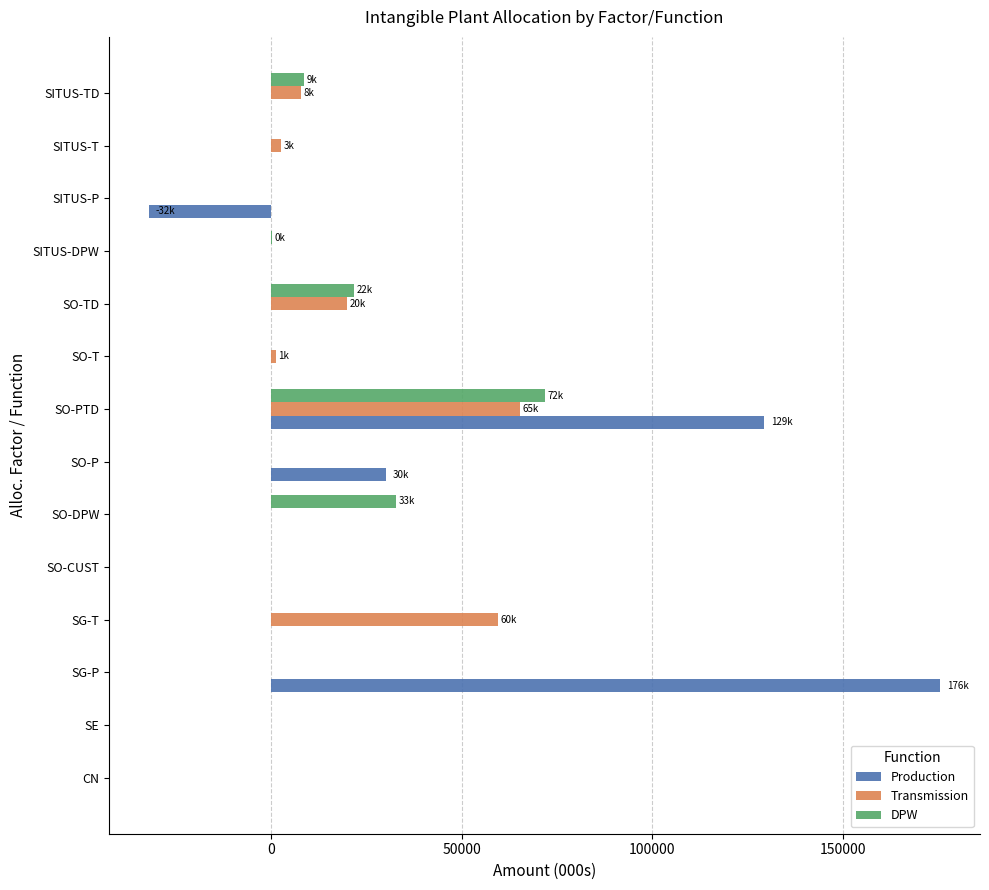

Is the value of DPW at SG-P greater than the value of Production at SITUS-P?

Yes